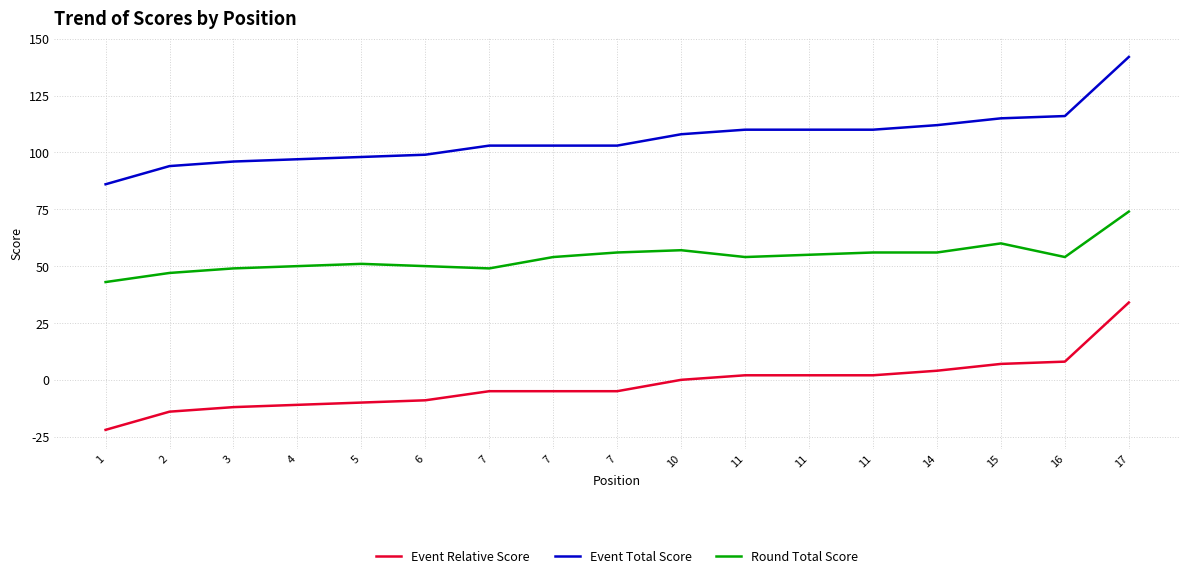

How many lines are shown in the chart?

3